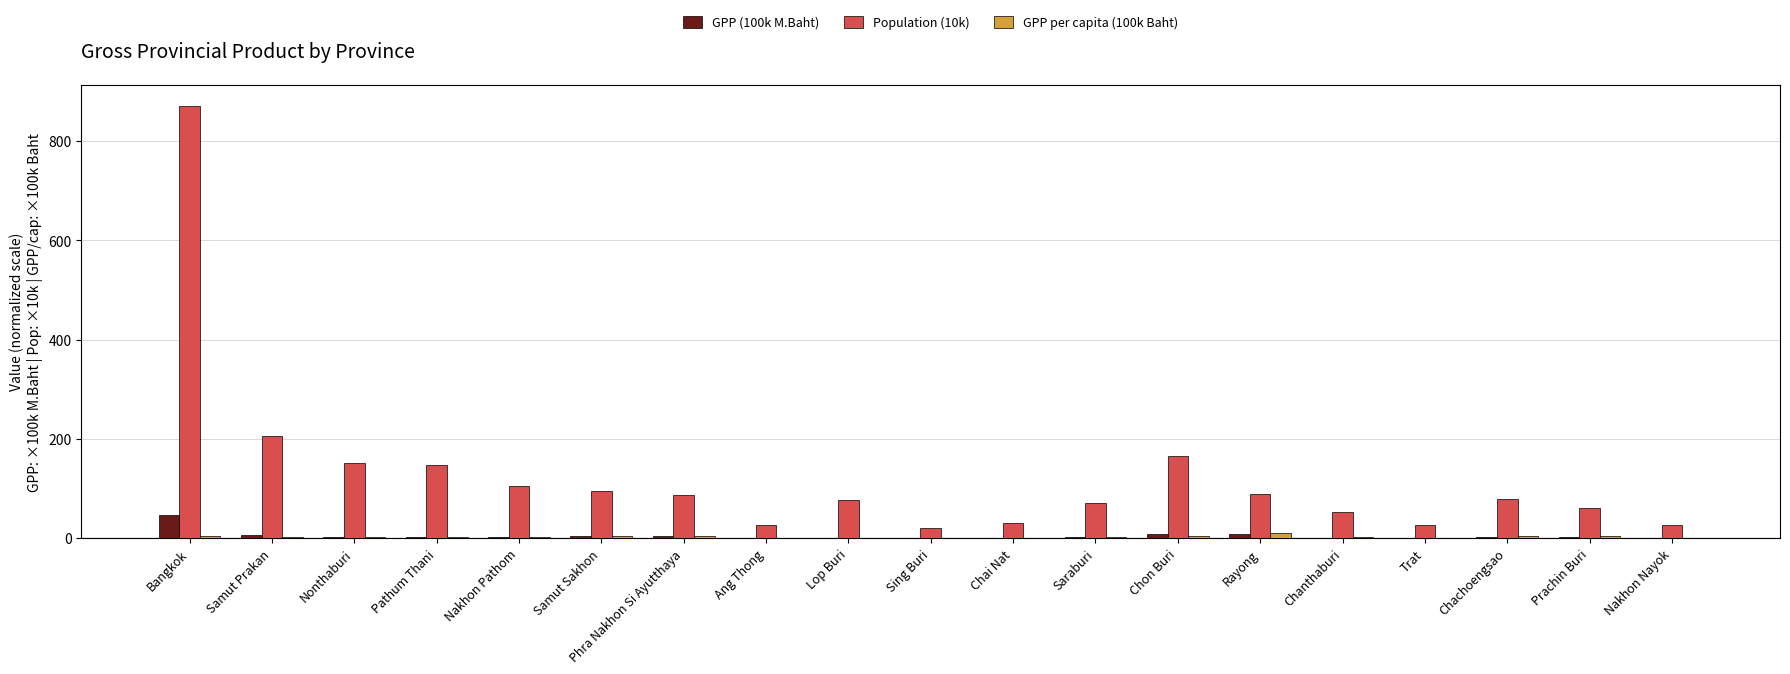

At which category does the chart reach its peak across all series?

Bangkok